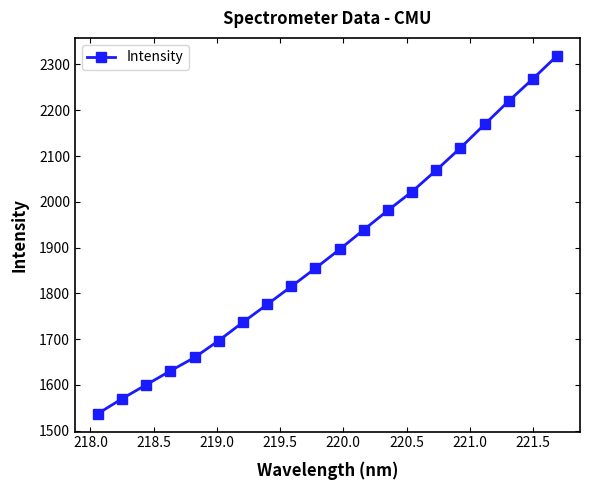

What is the value of the 4th point from the left?

1630.8